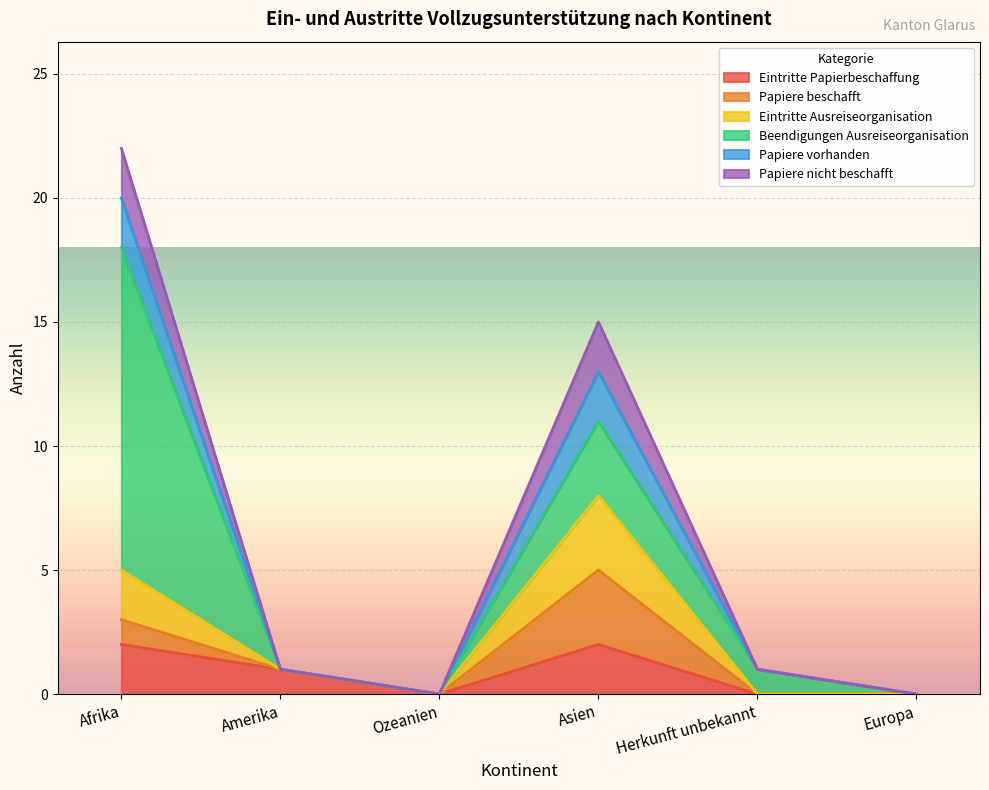

Which series has the largest total across all categories?

Beendigungen Ausreiseorganisation